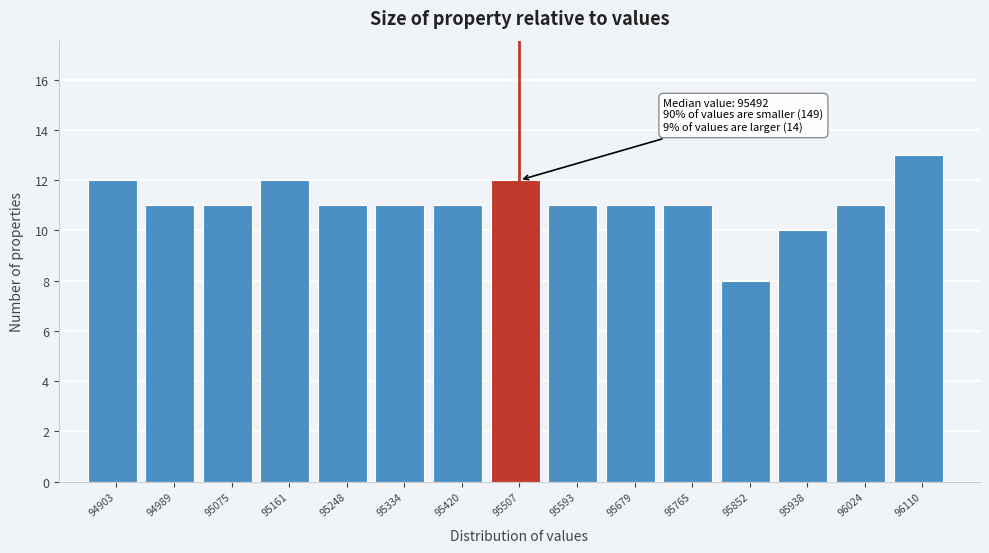

Over which range of the x-axis is the bar tallest?

96070 to 96150